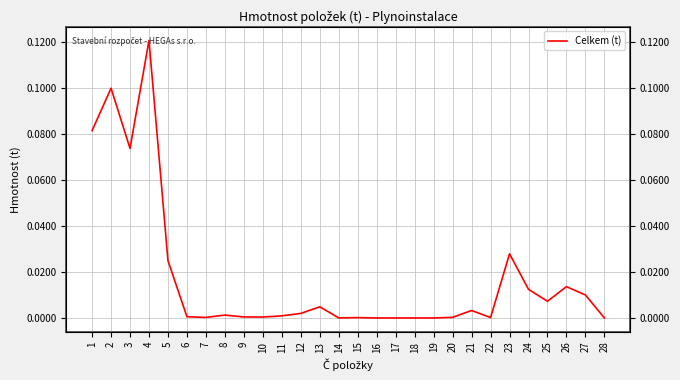

What is the difference between the maximum and minimum values?

0.1